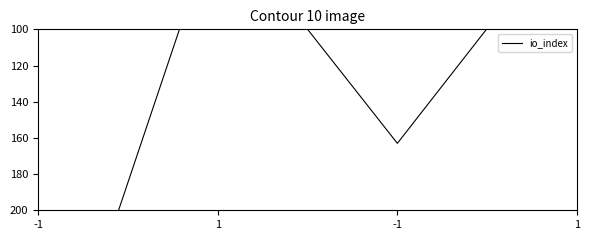

Where is the first local minimum?

1